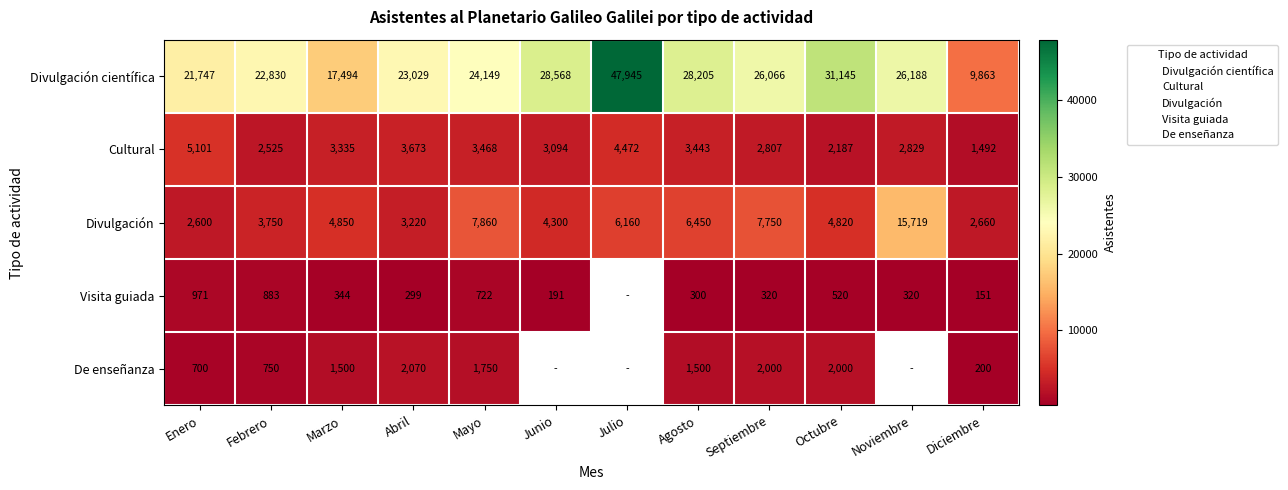

True or false: Divulgación científica has a value of 28568.0 at Junio.

True